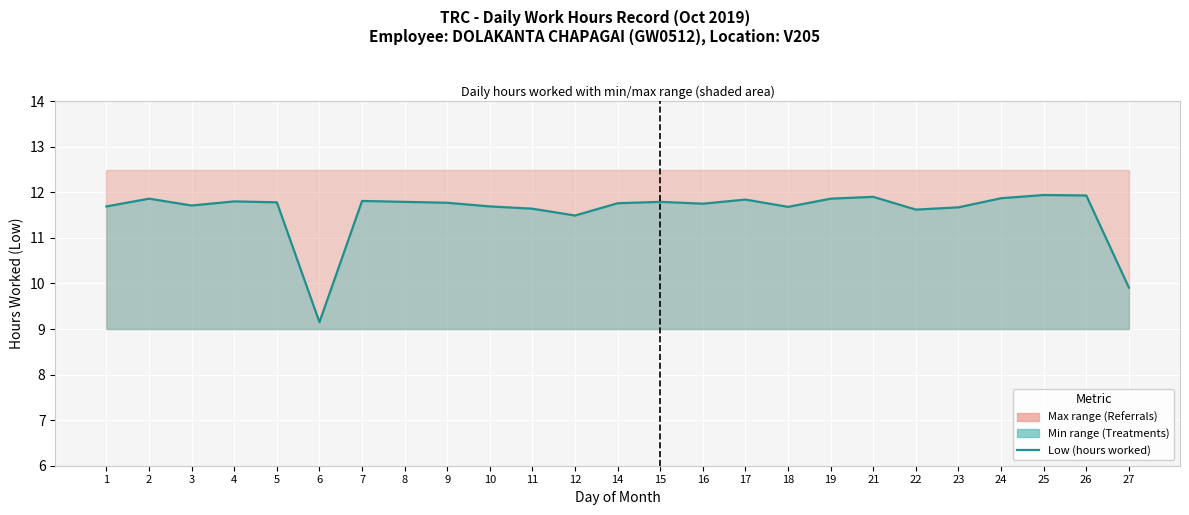

Read the value at 10.

11.7